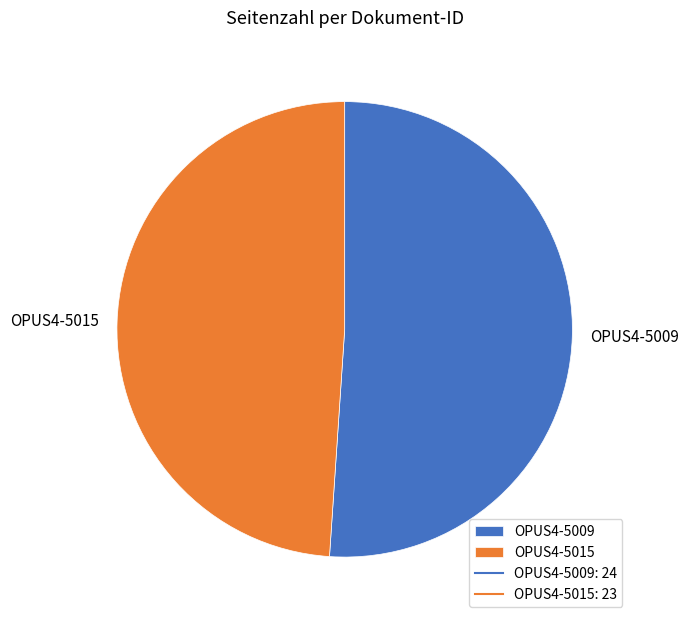

Which slice represents more than half of the pie?

OPUS4-5009